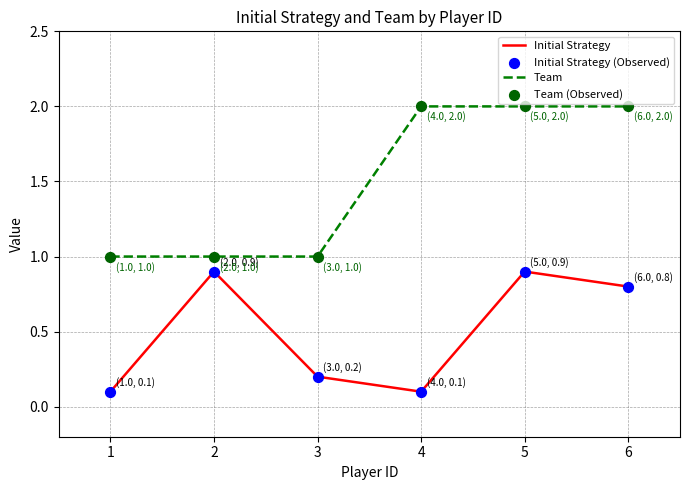

Is the value of Initial Strategy at 1 greater than the value of Team at 5?

No